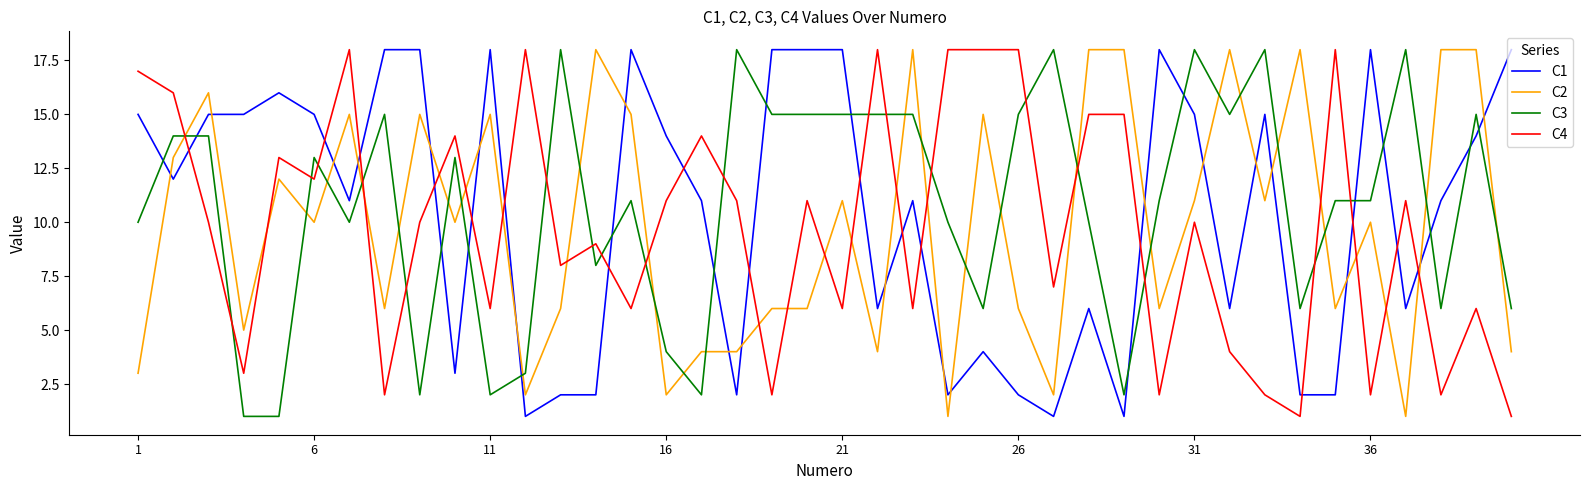

What is the average value of the C3 series?

11